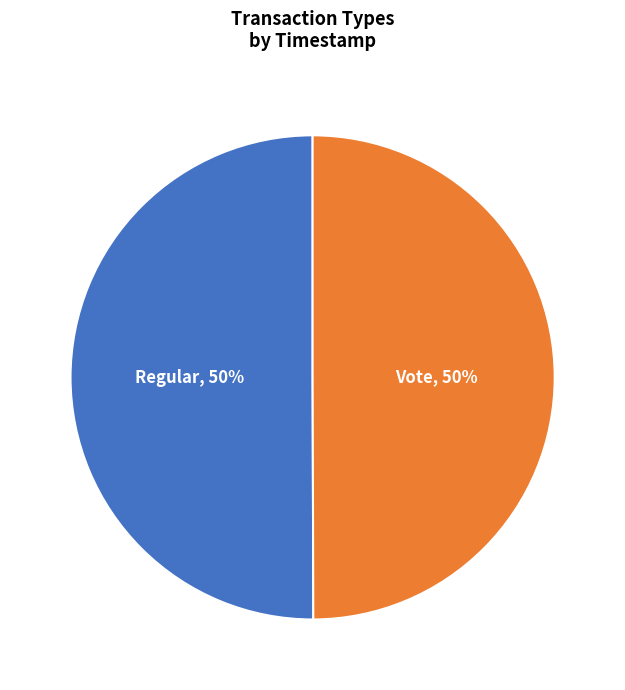

What percentage is the Regular slice, to the nearest percent?

50%